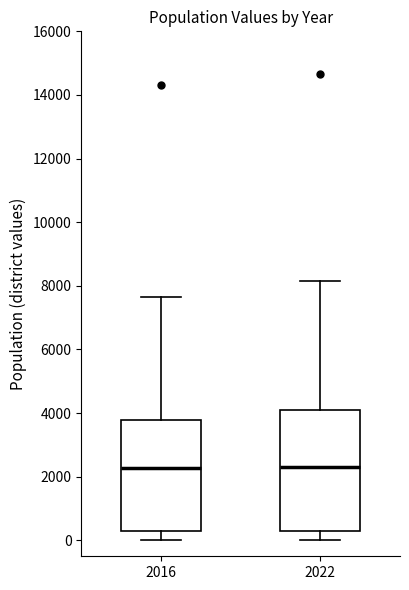

Which box is the tallest, from its lower edge to its upper edge?

2022